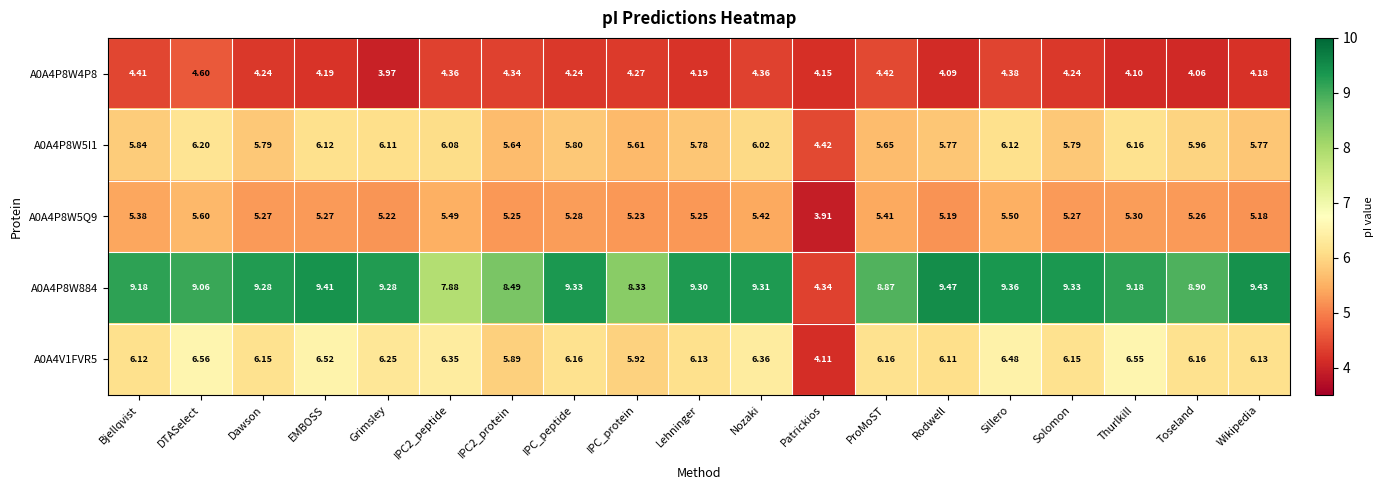

Is the value of A0A4V1FVR5 at Bjellqvist greater than the value of A0A4P8W5I1 at Toseland?

Yes